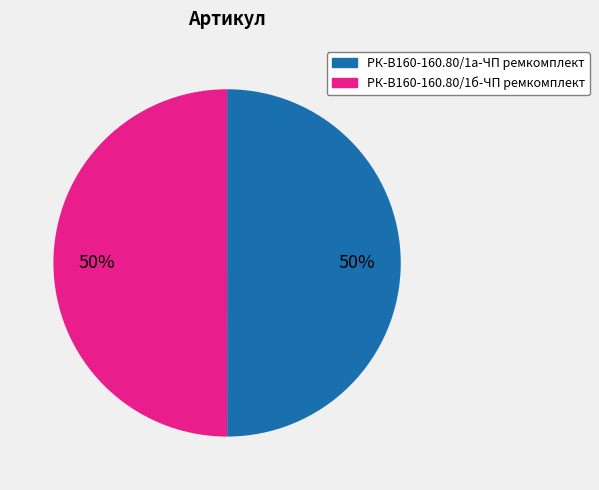

Approximately how many times larger is the value at РК-В160-160.80/1б-ЧП ремкомплект compared to РК-В160-160.80/1а-ЧП ремкомплект?

1.0